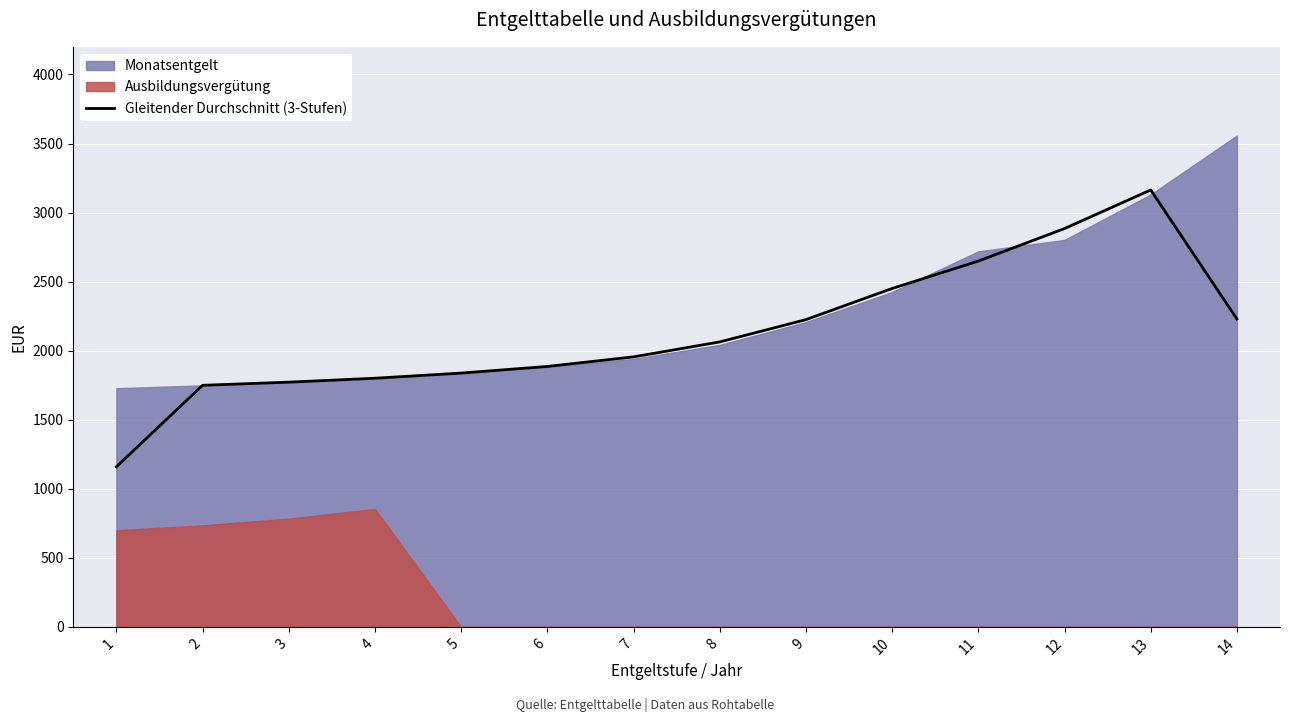

The value at 4 is 2419.1. True or false?

False